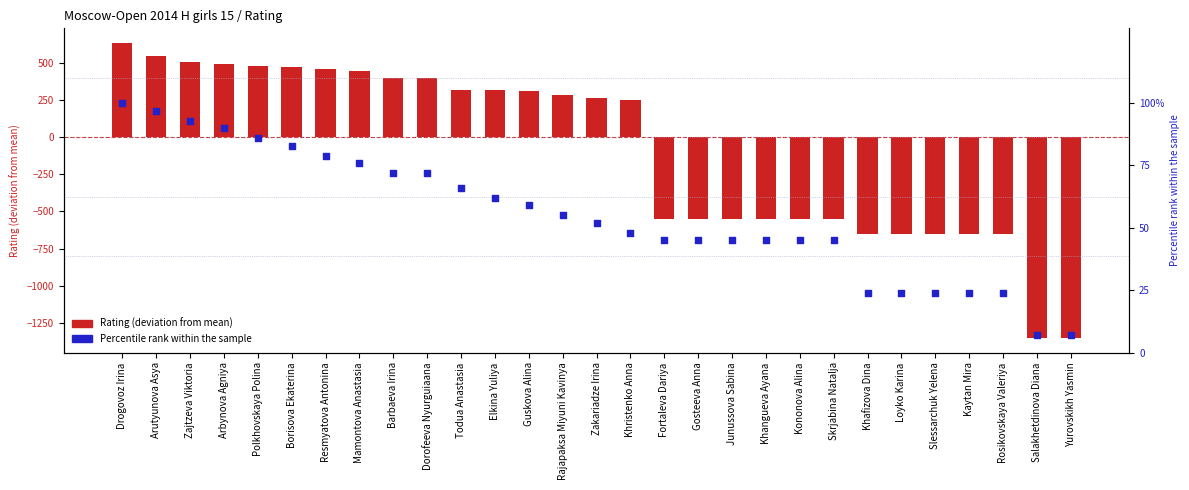

At which category is the sum across all series the highest?

Drogovoz Irina